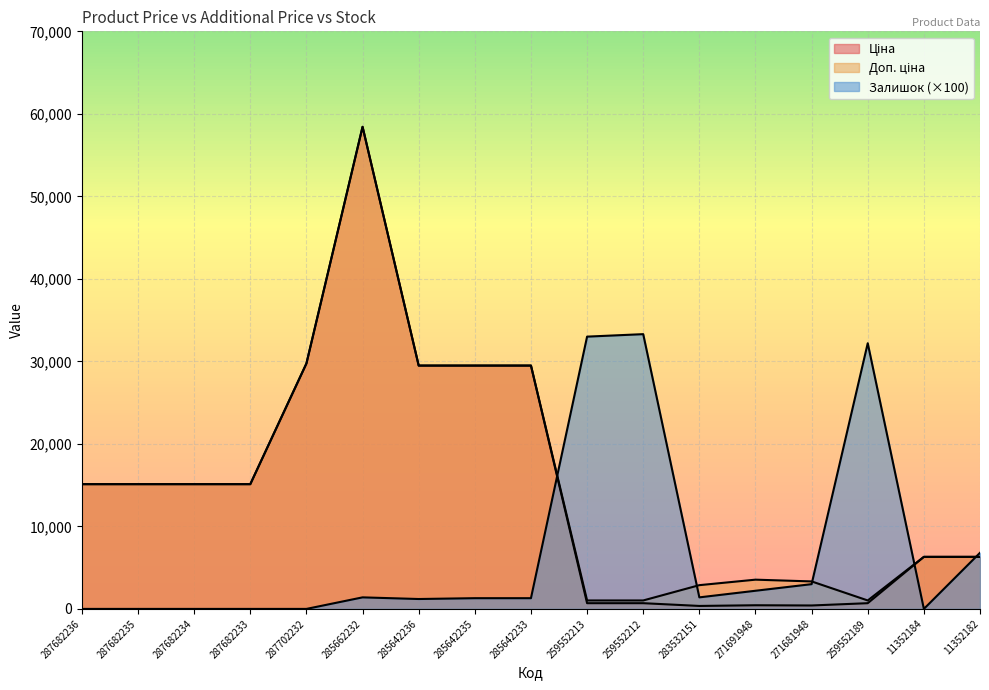

After their last crossing, which series has the higher values: Доп. ціна or Залишок?

Залишок